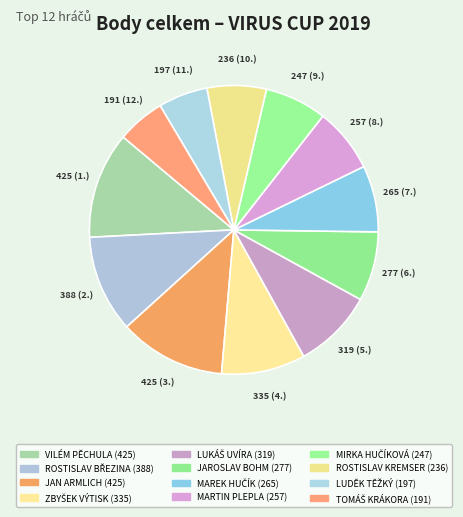

How many slices are in this pie chart?

12